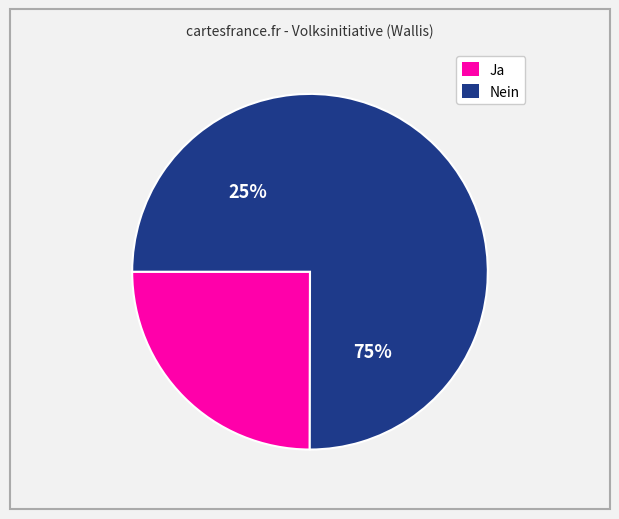

Is it true that Ja is 25% of the pie?

True